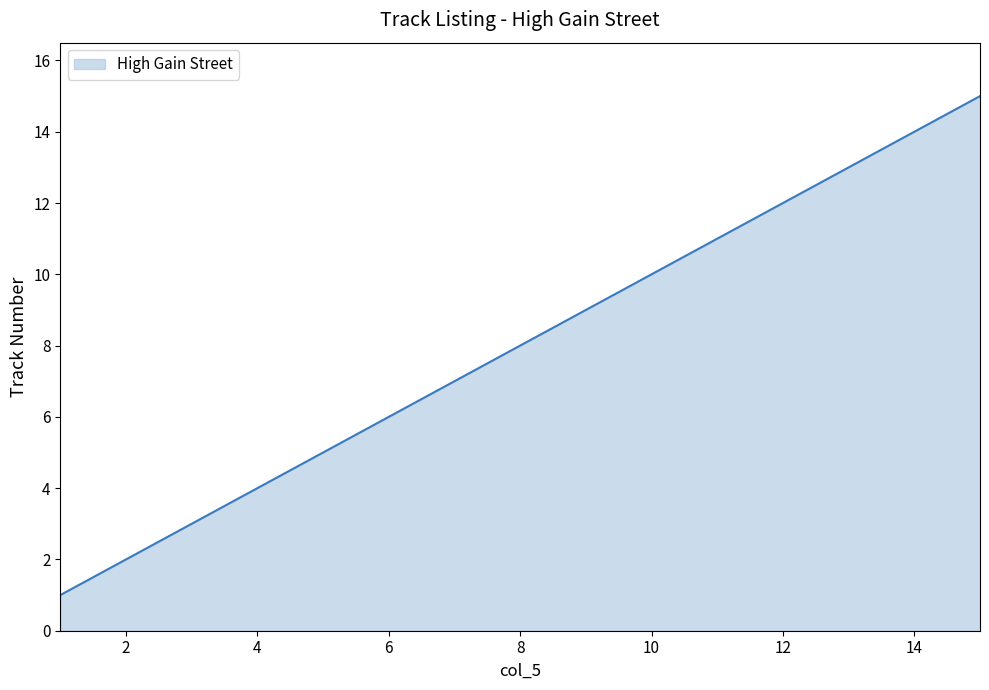

What is the maximum value shown in the chart?

15